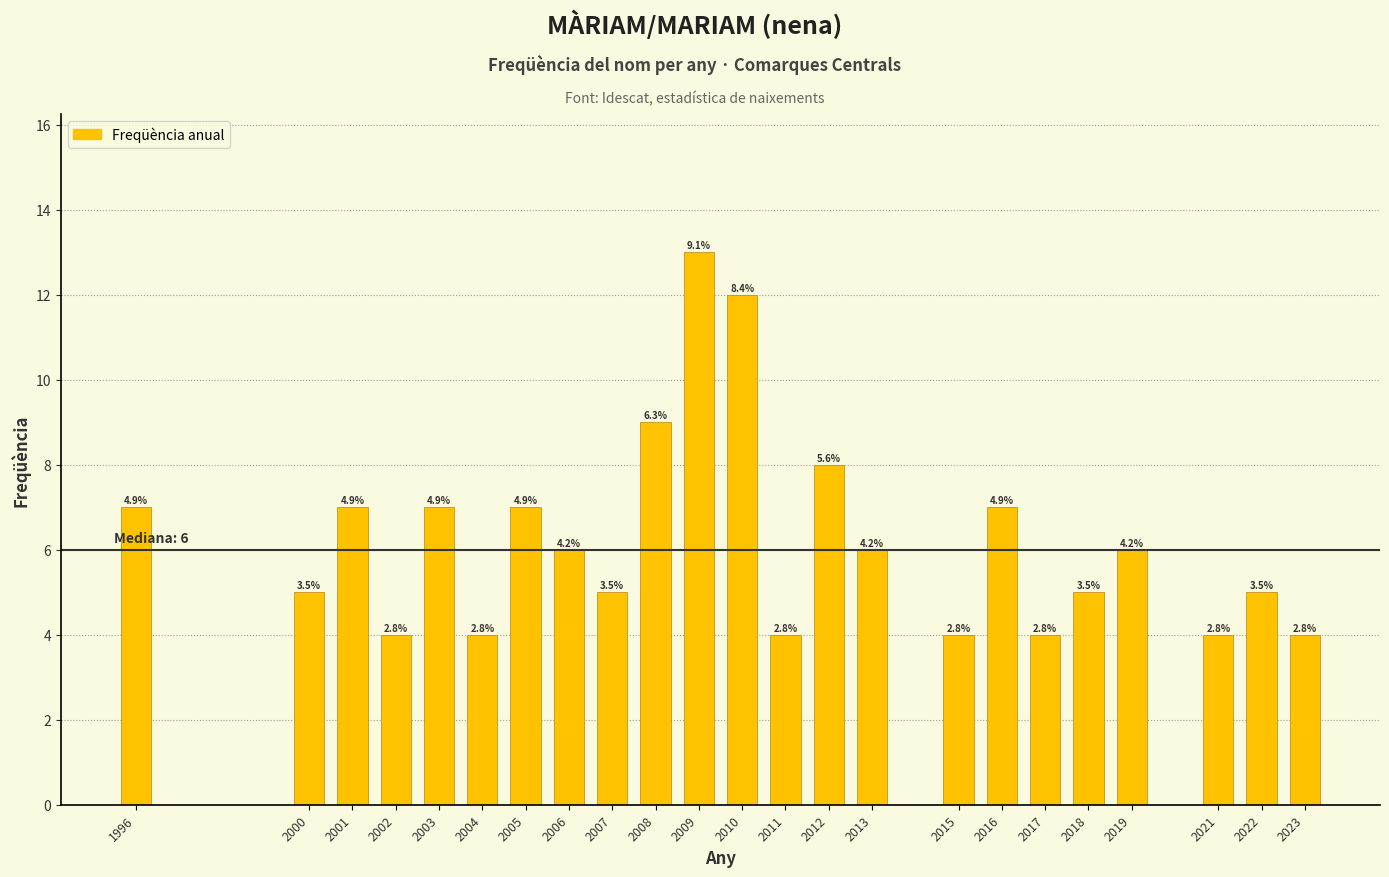

Does the chart contain any negative values?

No